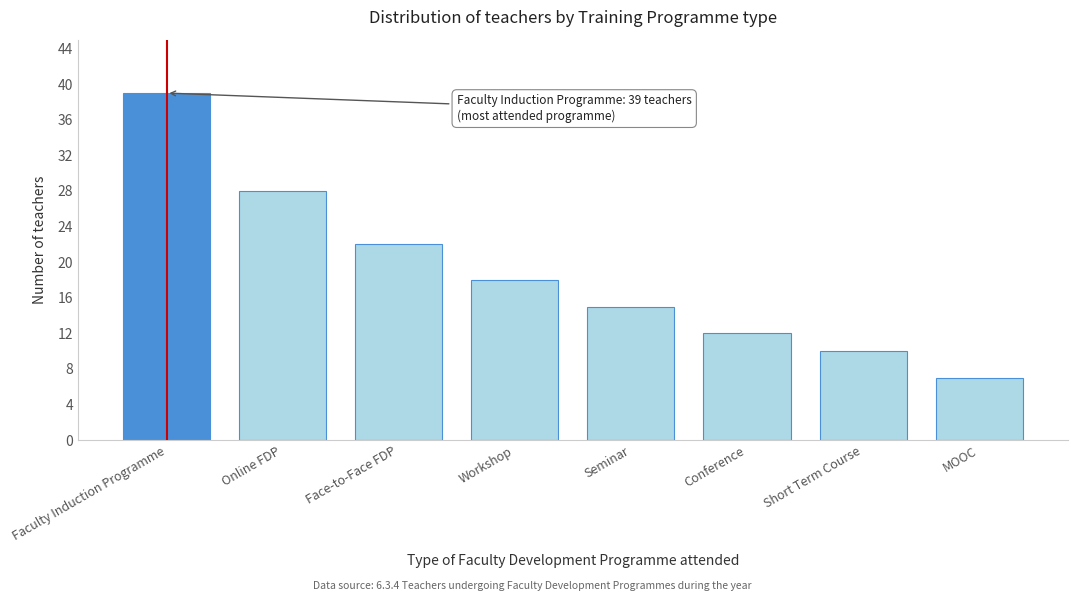

Reading left to right, extract all data points from this chart.

39	28	22	18	15	12	10	7